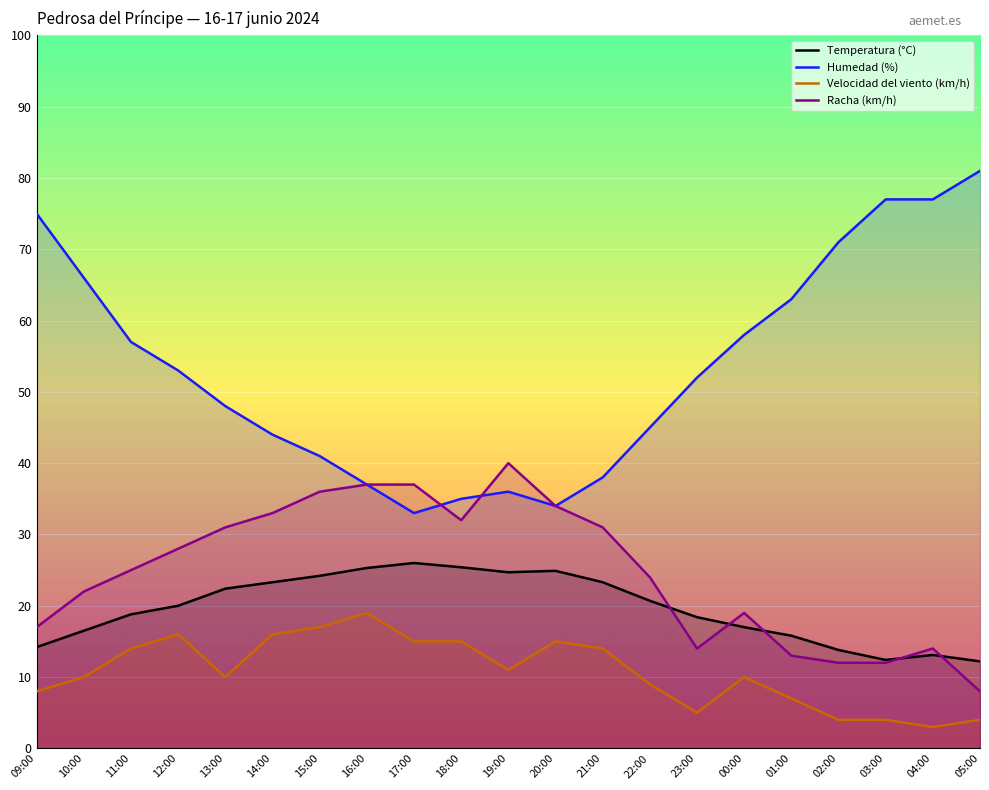

Reading left to right, list all the values displayed in this chart.

Temperatura (°C): 09:00=14.2	10:00=16.5	11:00=18.8	12:00=20.0	13:00=22.4	14:00=23.3	15:00=24.2	16:00=25.3	17:00=26.0	18:00=25.4	19:00=24.7	20:00=24.9	21:00=23.3	22:00=20.7	23:00=18.4	00:00=17.0	01:00=15.8	02:00=13.8	03:00=12.4	04:00=13.1	05:00=12.2
Humedad (%): 09:00=75.0	10:00=66.0	11:00=57.0	12:00=53.0	13:00=48.0	14:00=44.0	15:00=41.0	16:00=37.0	17:00=33.0	18:00=35.0	19:00=36.0	20:00=34.0	21:00=38.0	22:00=45.0	23:00=52.0	00:00=58.0	01:00=63.0	02:00=71.0	03:00=77.0	04:00=77.0	05:00=81.0
Velocidad del viento (km/h): 09:00=8.0	10:00=10.0	11:00=14.0	12:00=16.0	13:00=10.0	14:00=16.0	15:00=17.0	16:00=19.0	17:00=15.0	18:00=15.0	19:00=11.0	20:00=15.0	21:00=14.0	22:00=9.0	23:00=5.0	00:00=10.0	01:00=7.0	02:00=4.0	03:00=4.0	04:00=3.0	05:00=4.0
Racha (km/h): 09:00=17.0	10:00=22.0	11:00=25.0	12:00=28.0	13:00=31.0	14:00=33.0	15:00=36.0	16:00=37.0	17:00=37.0	18:00=32.0	19:00=40.0	20:00=34.0	21:00=31.0	22:00=24.0	23:00=14.0	00:00=19.0	01:00=13.0	02:00=12.0	03:00=12.0	04:00=14.0	05:00=8.0